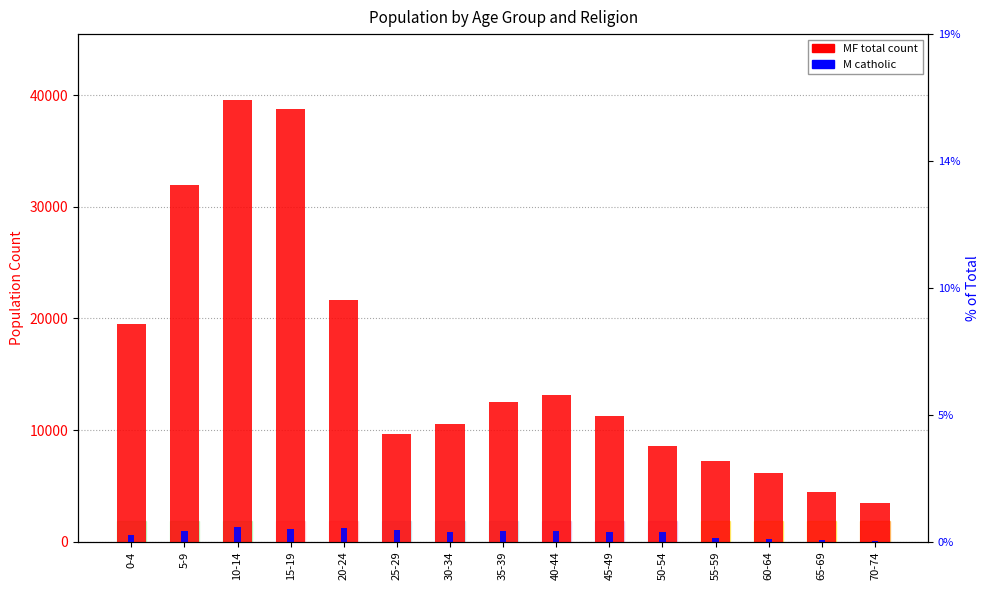

The value of MF total count at 30-34 is 10519. True or false?

True